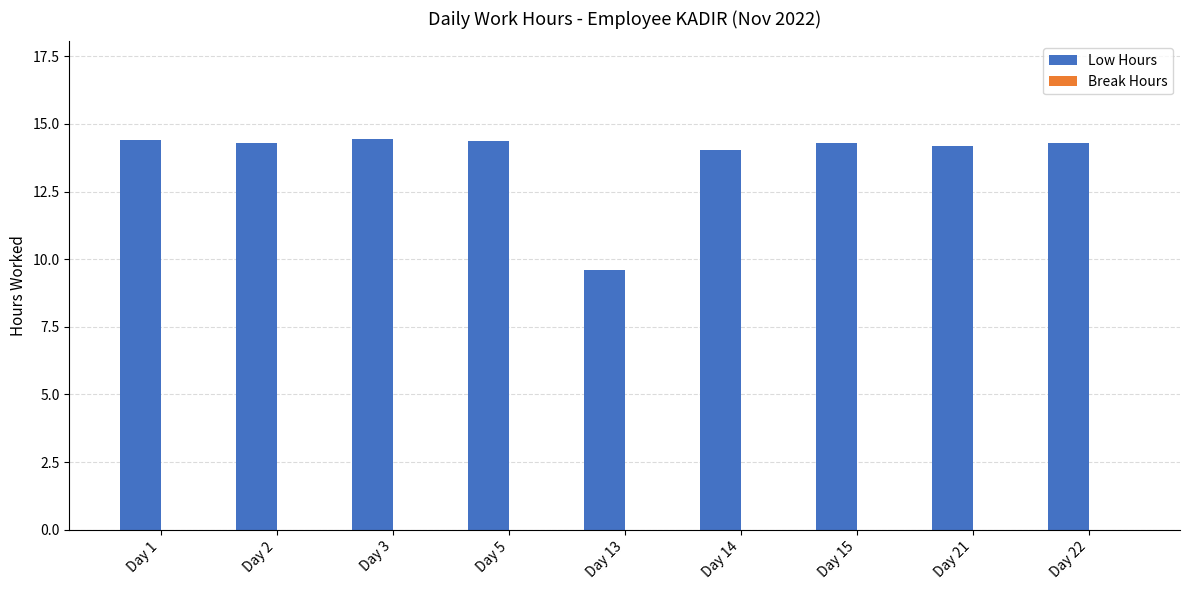

True or false: the data shows 14.3 at Day 22.

True